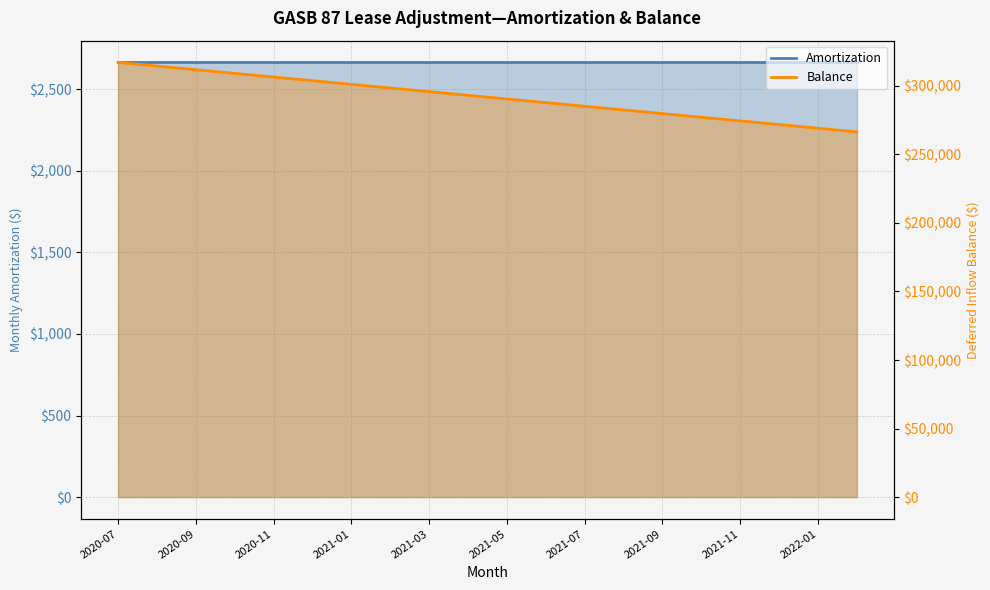

What is the greatest value displayed?

316893.3